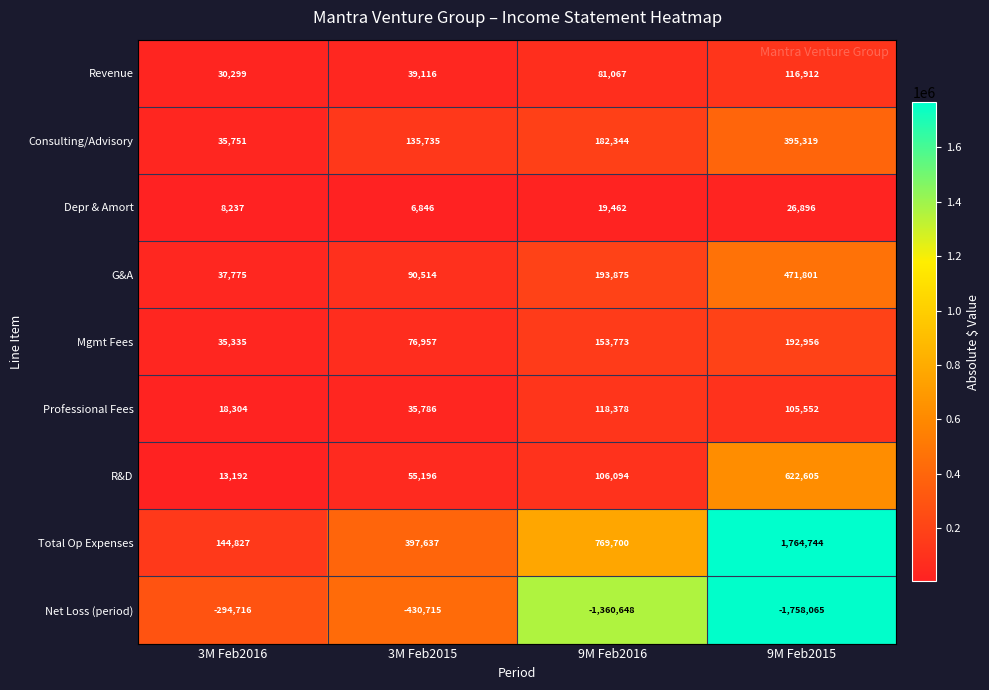

What is the average value of the Mgmt Fees series?

114755